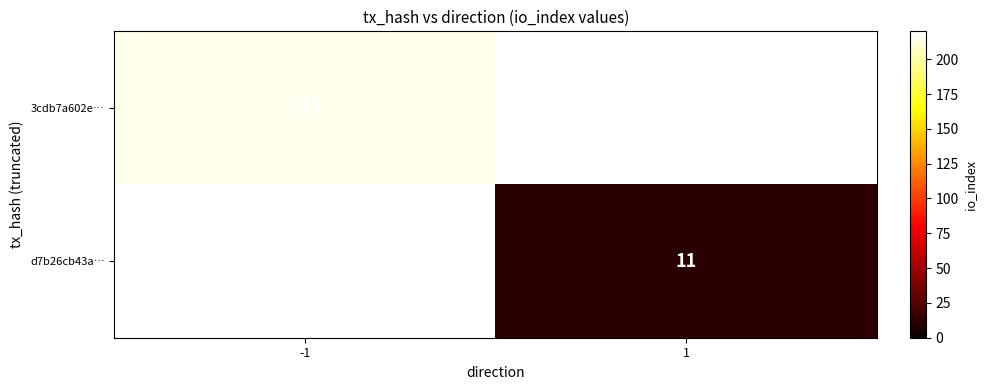

Count the number of categories in the chart.

2